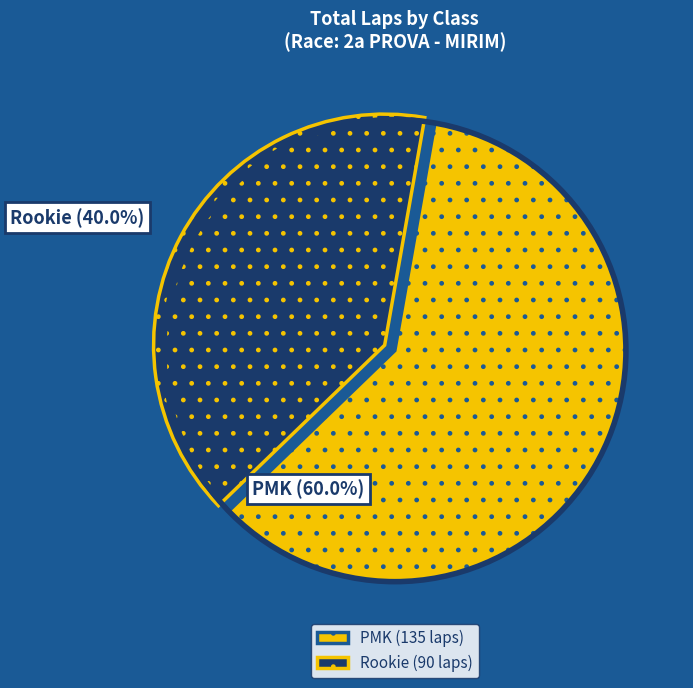

The PMK slice represents 15% of the pie. True or false?

False